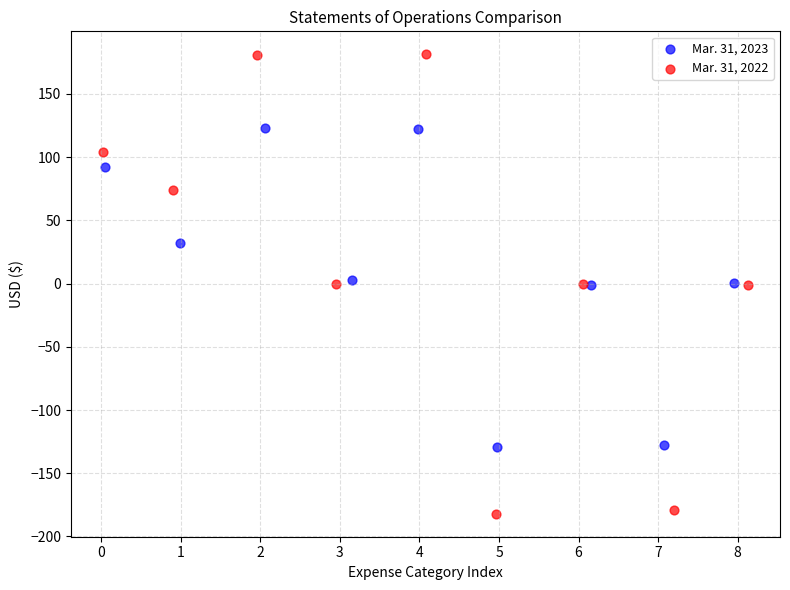

Which series contains the highest Y value?

Mar. 31, 2022